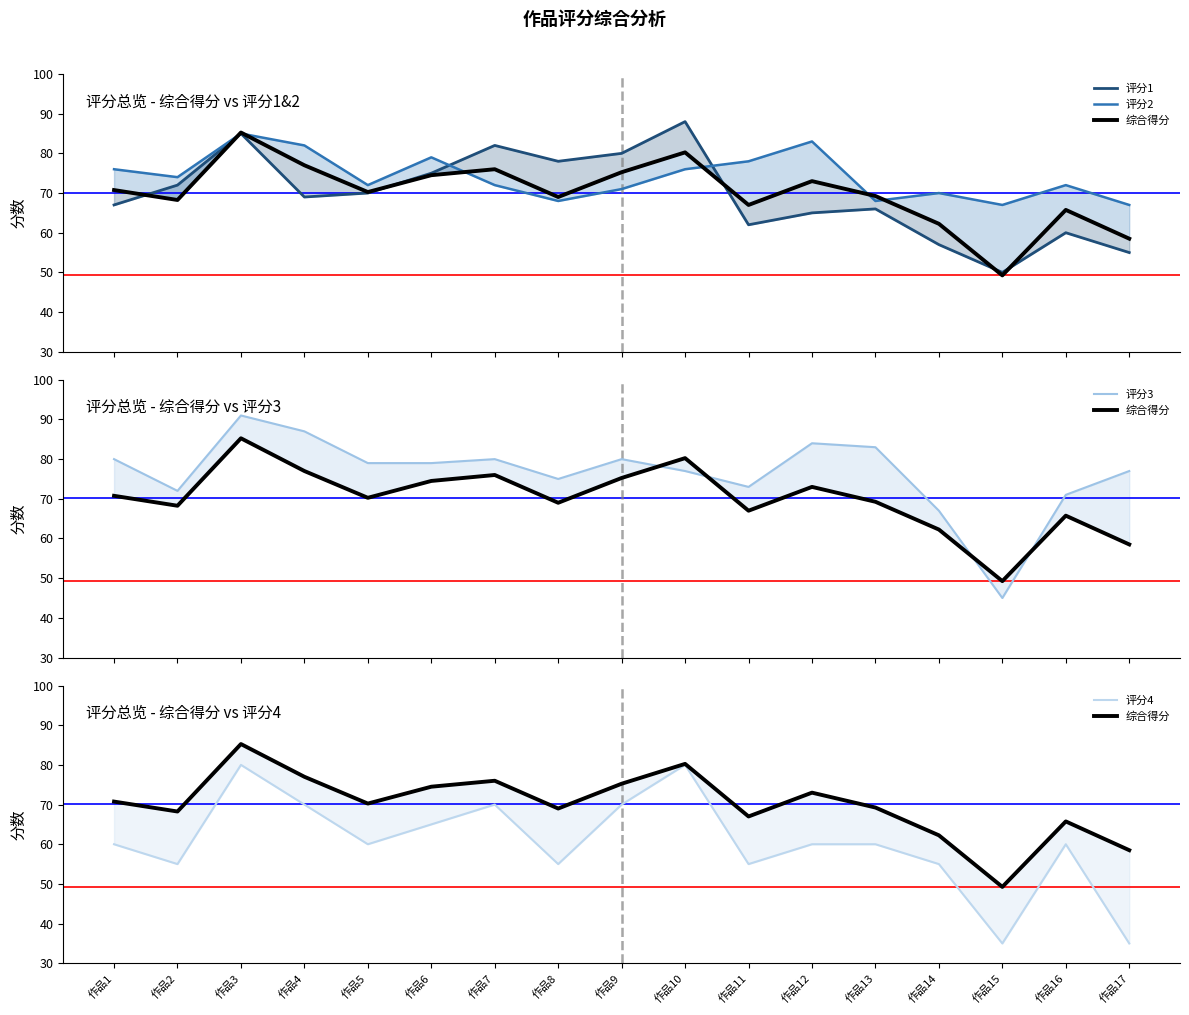

List the series in order of their peak value, lowest first.

评分4, 评分2, 综合得分, 评分1, 评分3